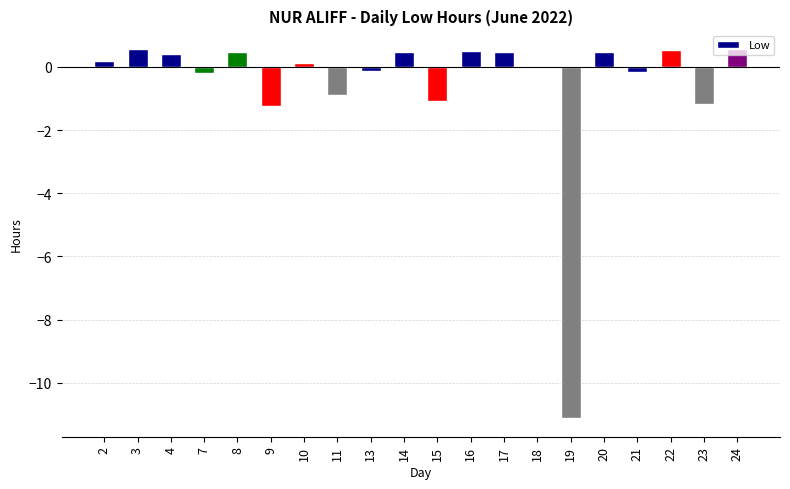

Which has a higher value, 10 or 14?

14